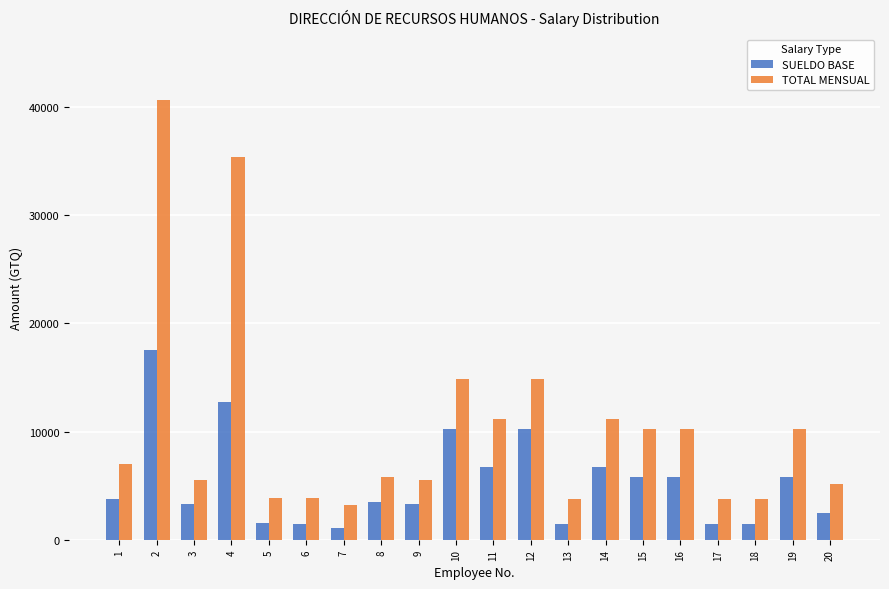

What is the value of the SUELDO BASE bar at the 1st from the left?

3757